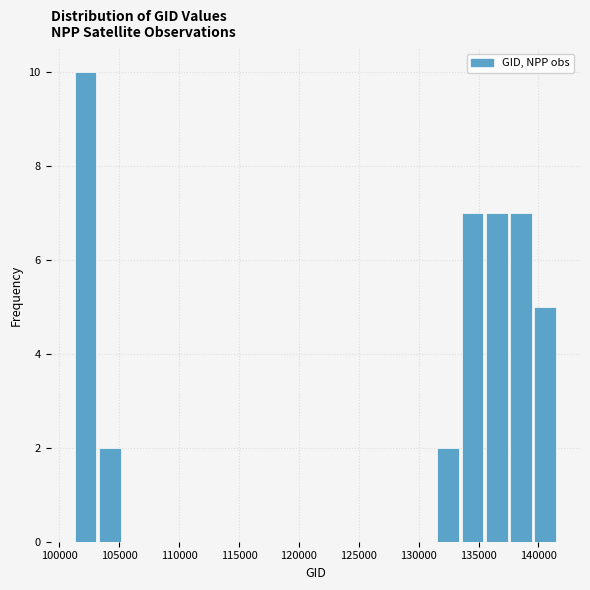

Which range on the x-axis has the tallest bar?

101000 to 103000